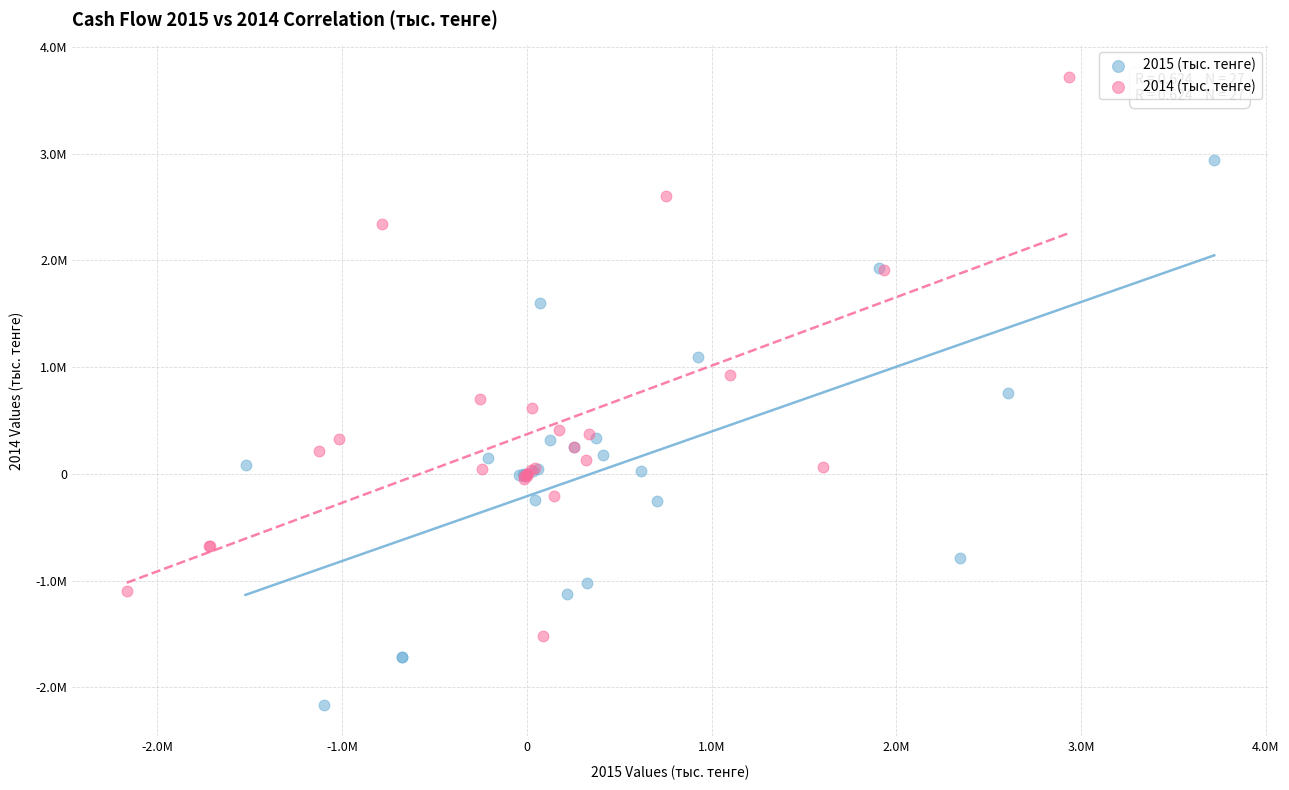

Which series has the largest Y range (max minus min)?

2014 (тыс. тенге)